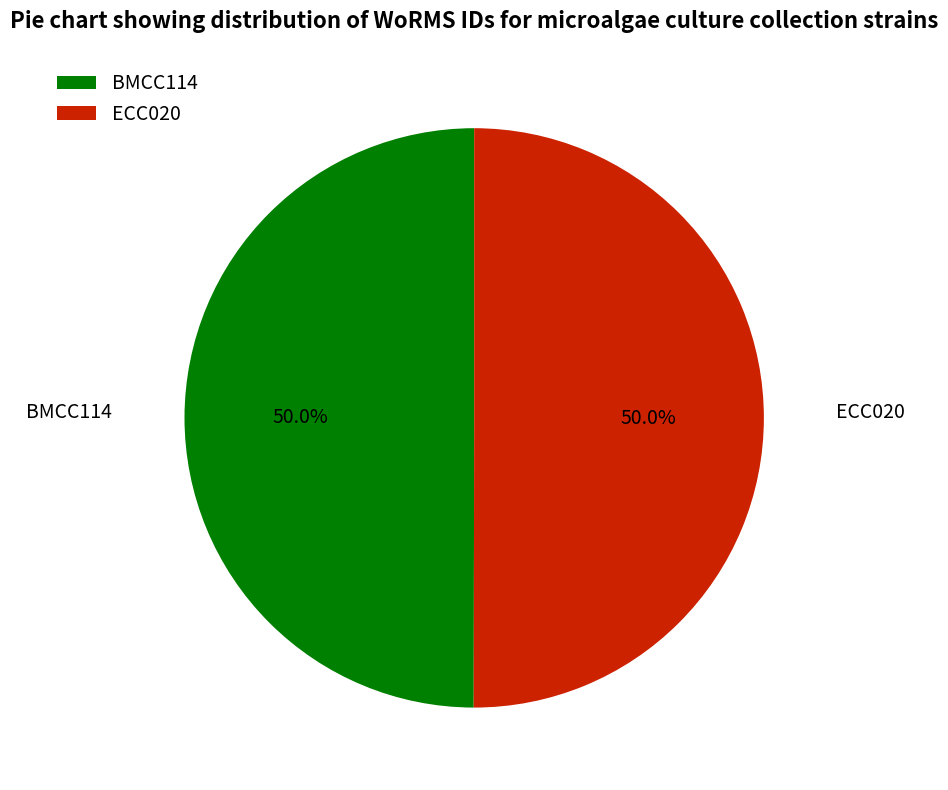

To the nearest percent, what portion does ECC020 represent?

50%